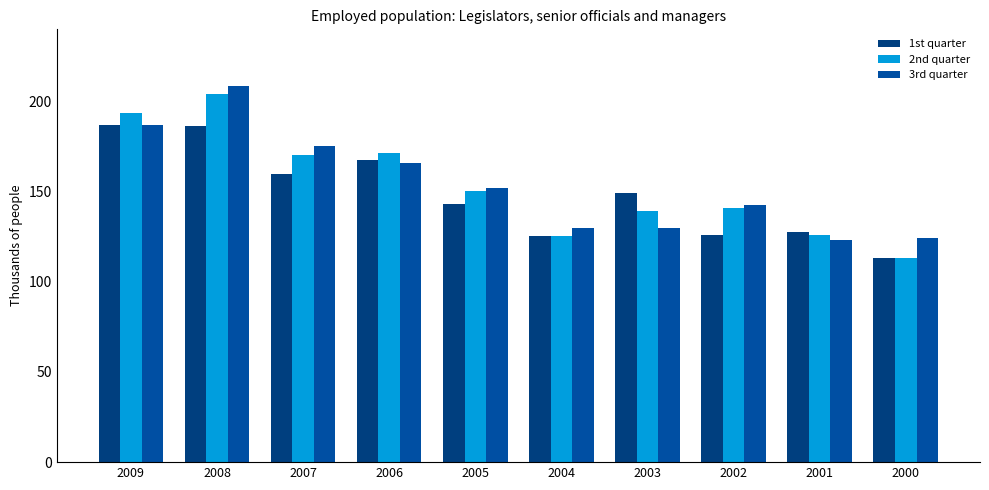

Does the chart contain stacked bars?

No